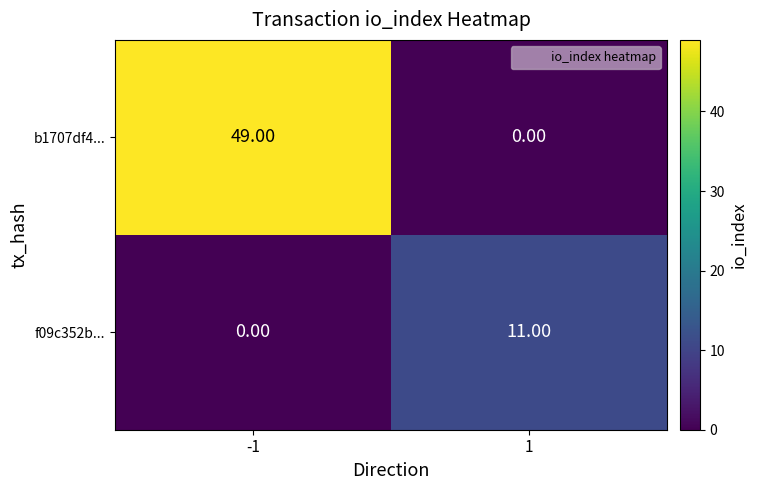

What is the difference between the highest and lowest values at -1?

49